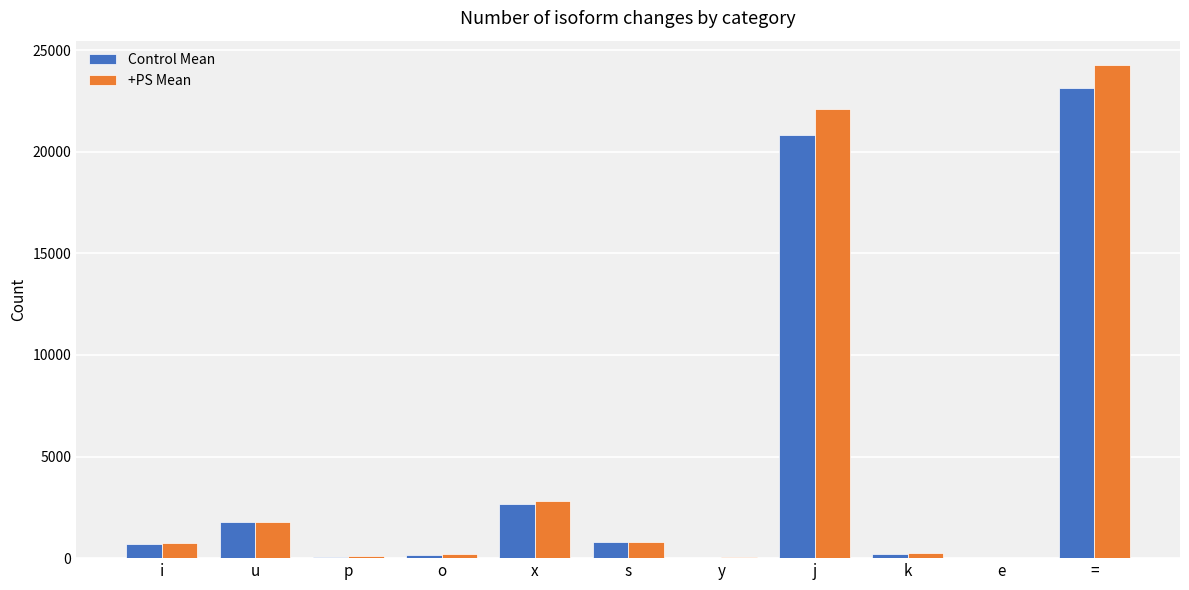

At which category is the sum across all series the highest?

=